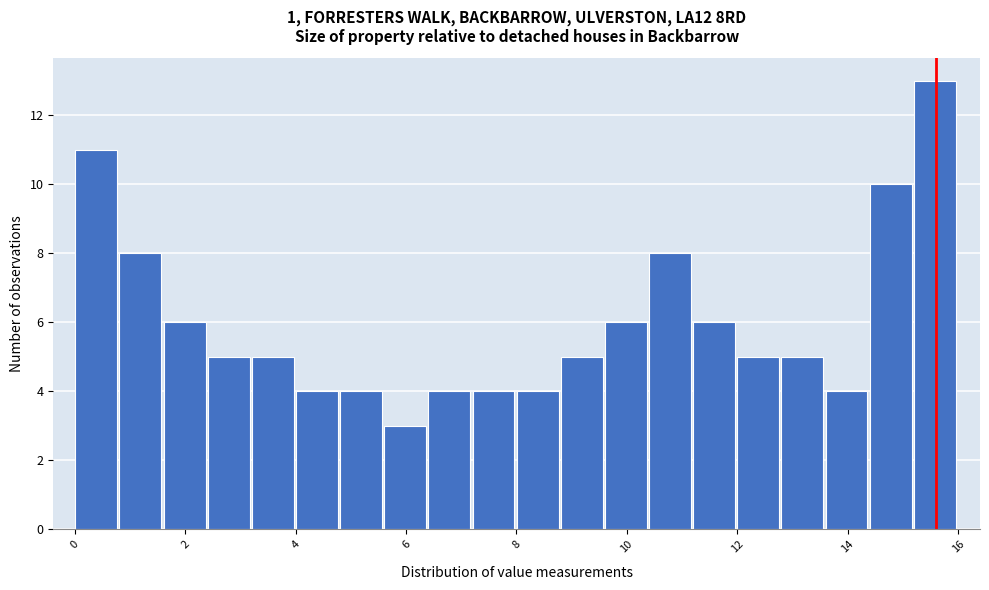

Read against the x-axis, roughly where is the centre of the tallest bar?

15.6